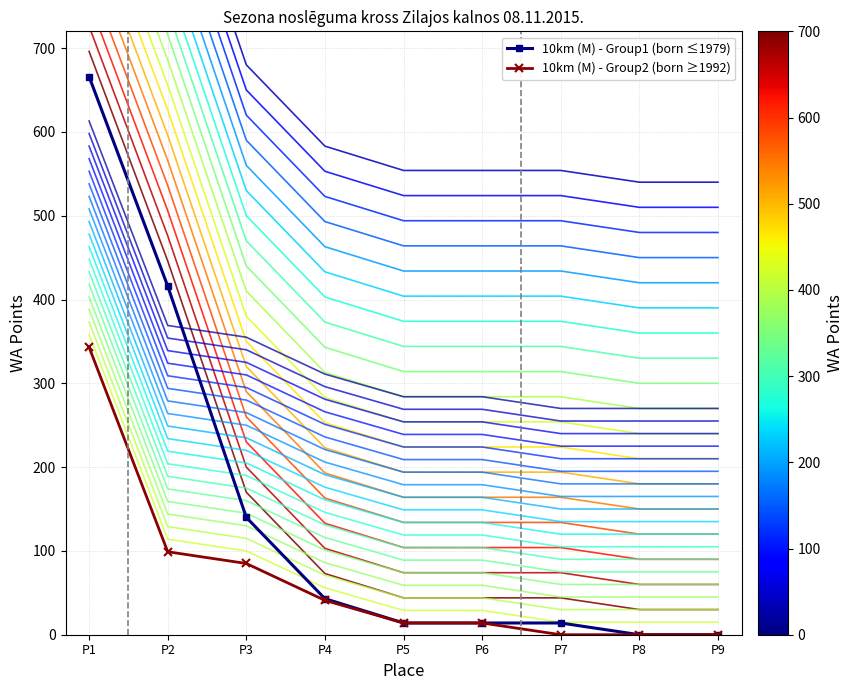

How many categories are shown in the chart?

9